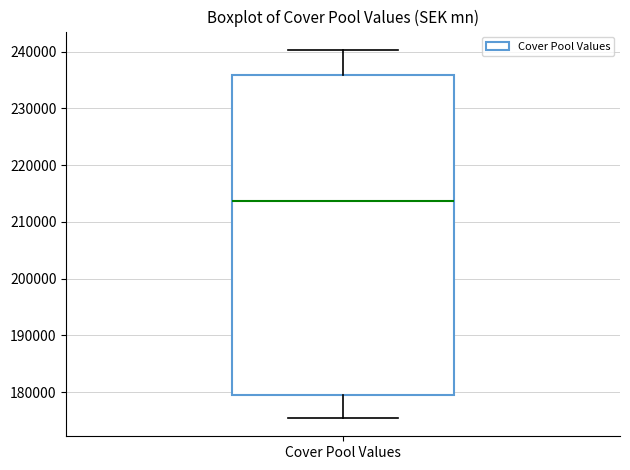

Where is the lower edge of the box for Cover Pool Values on the y-axis? The values are not printed on the chart, so give them approximately, as read against the axis.

179000